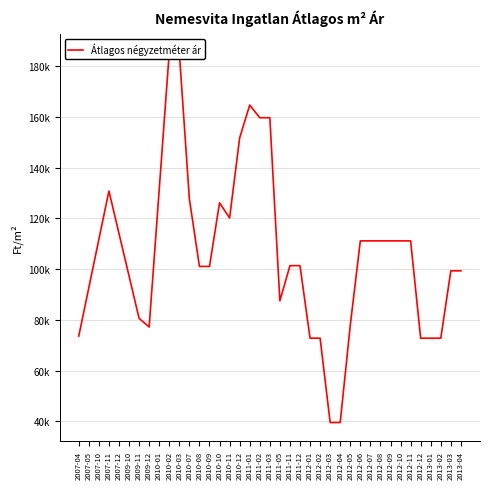

Reading left to right, what are all the values shown in this chart?

73584	92646	111707	130769	114031	97293	80555	77170	131315	185460	185327	127663	101049	101049	126125	120151	151708	164671	159671	159671	87455	101344	101344	72743	72743	39495	39495	77863	111111	111111	111111	111111	111111	111111	72743	72743	72743	99305	99305